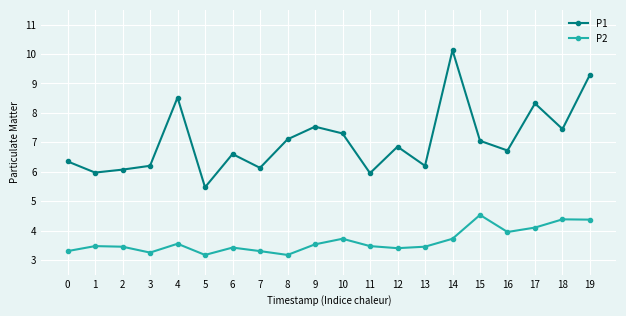

List the series in order of their overall mean, highest first.

P1, P2